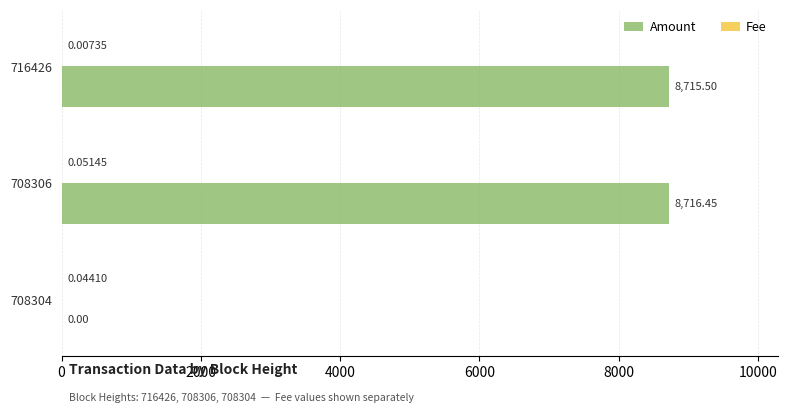

Which series has the largest total across all categories?

Amount